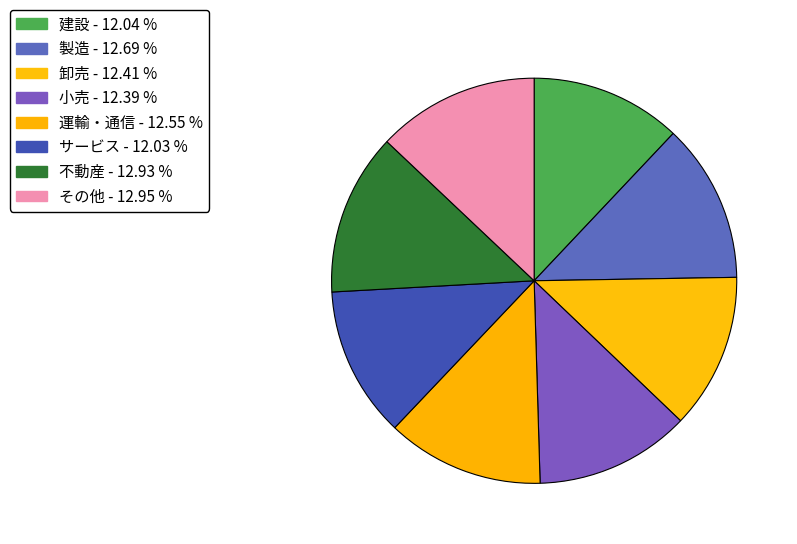

To the nearest percent, what percentage of the pie is サービス?

12%